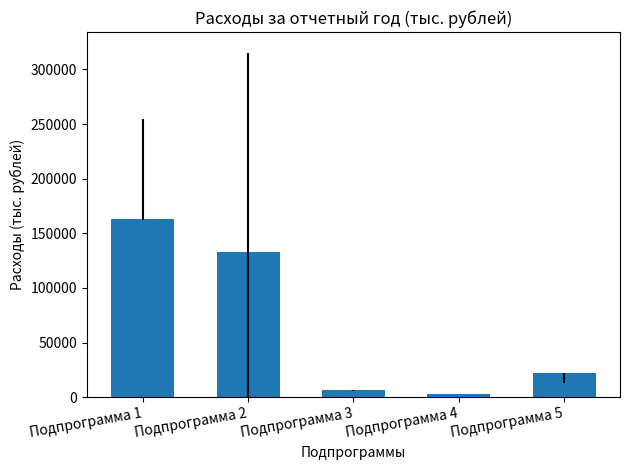

Approximately how many times larger is the value at Подпрограмма 1 compared to Подпрограмма 3?

25.5